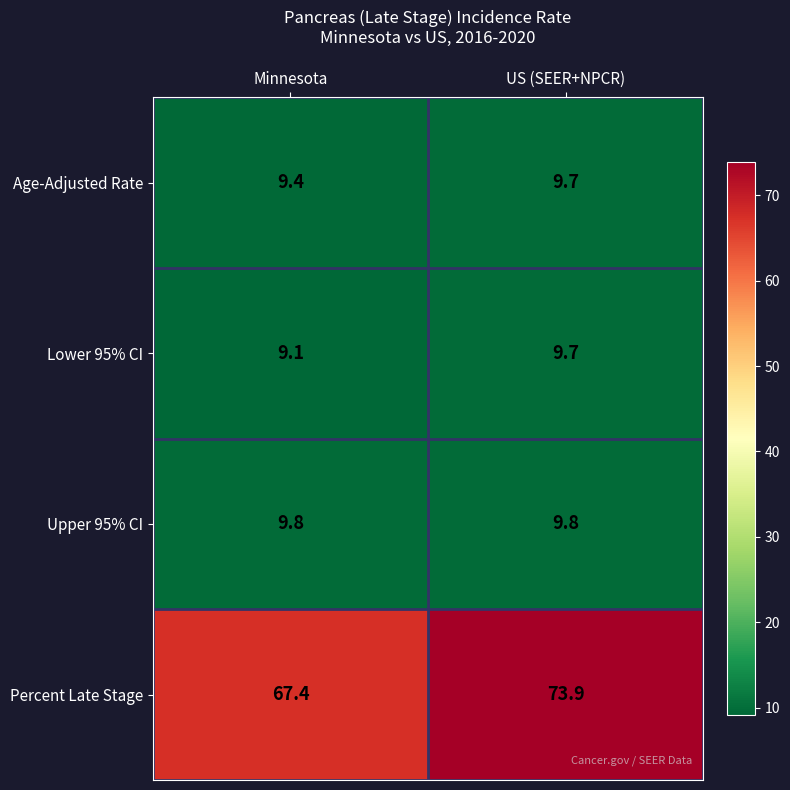

What is the minimum value shown in the chart?

9.1